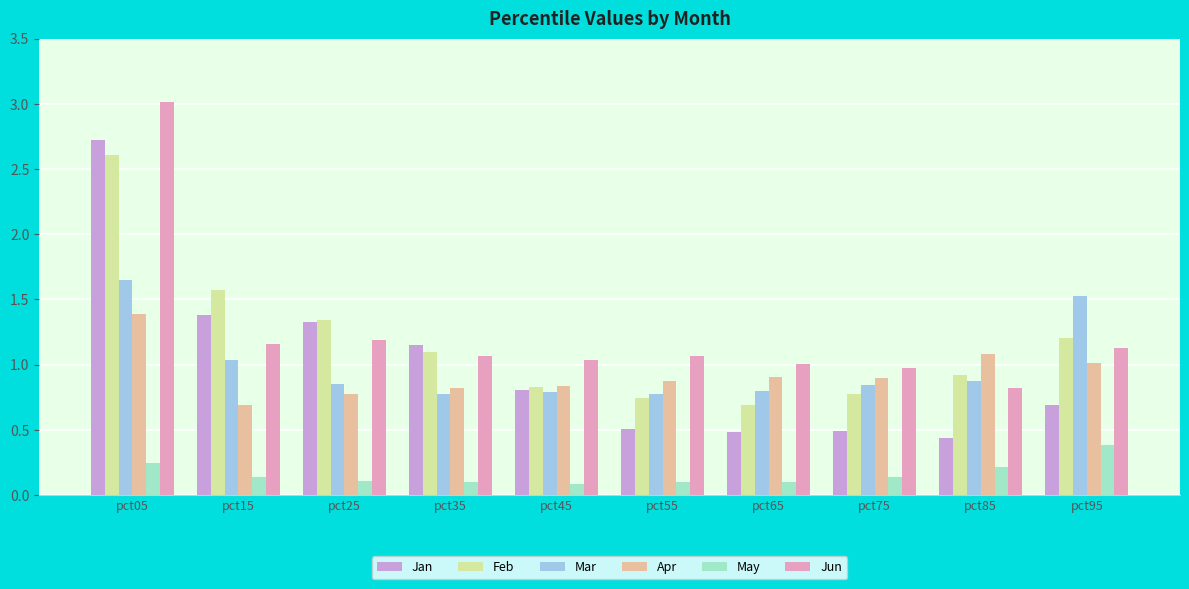

How many bars are there in total?

60